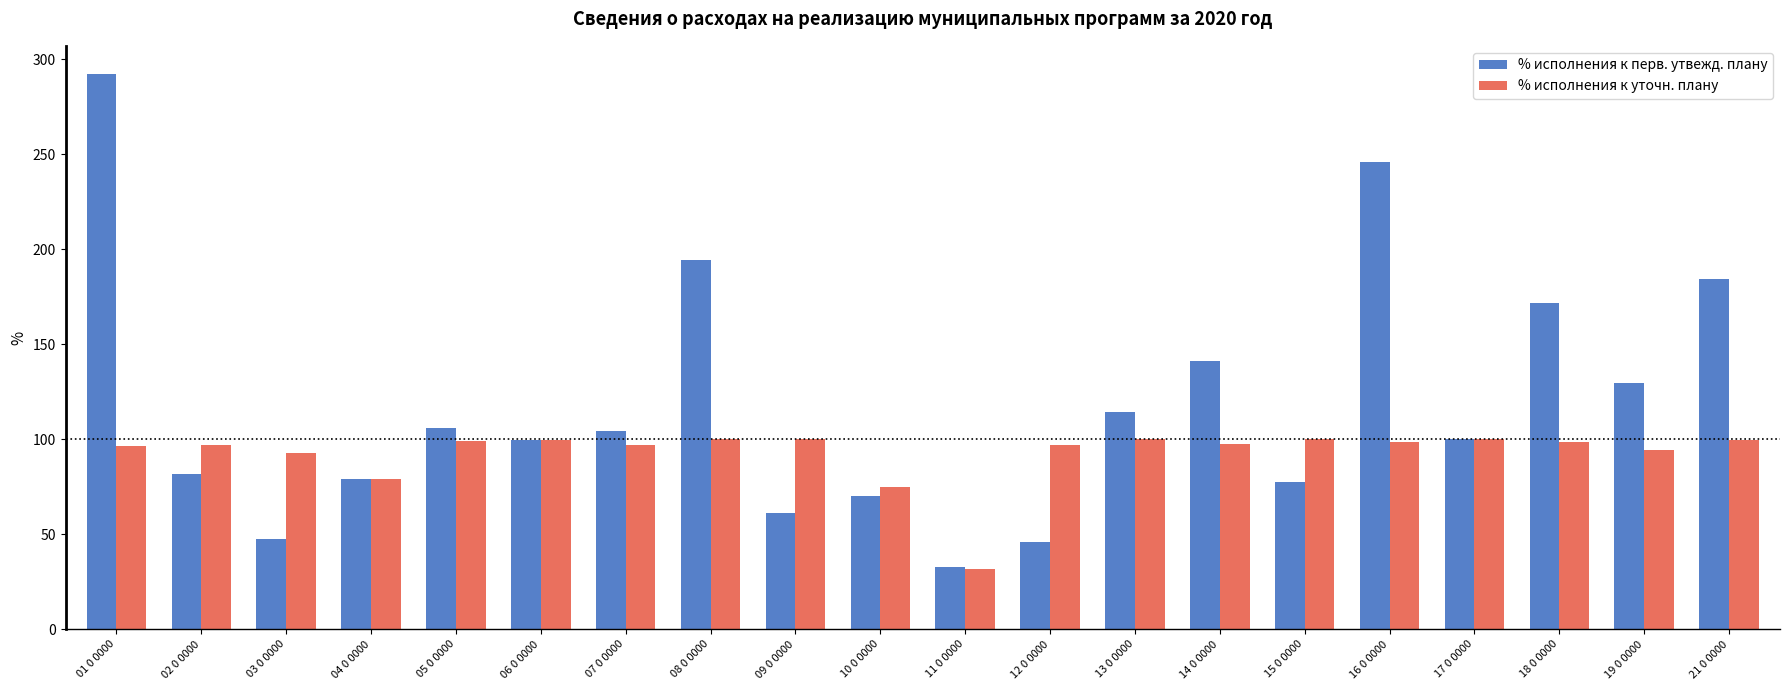

What is the label of the 20th bar from the left?

21 0 0000